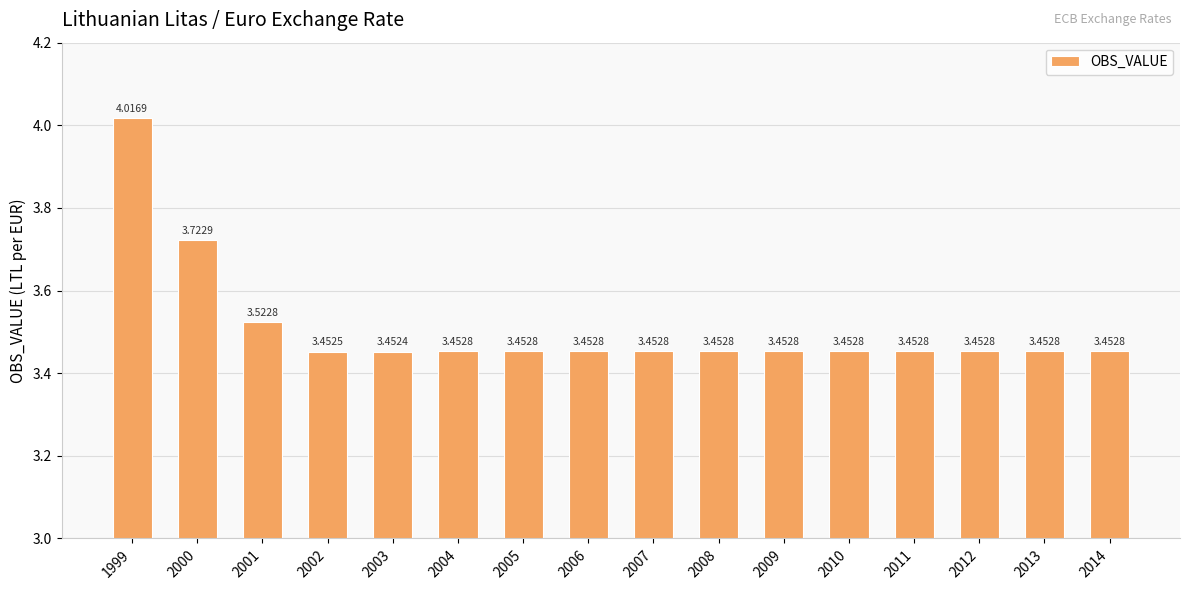

What is the difference between the maximum and second lowest values?

0.6